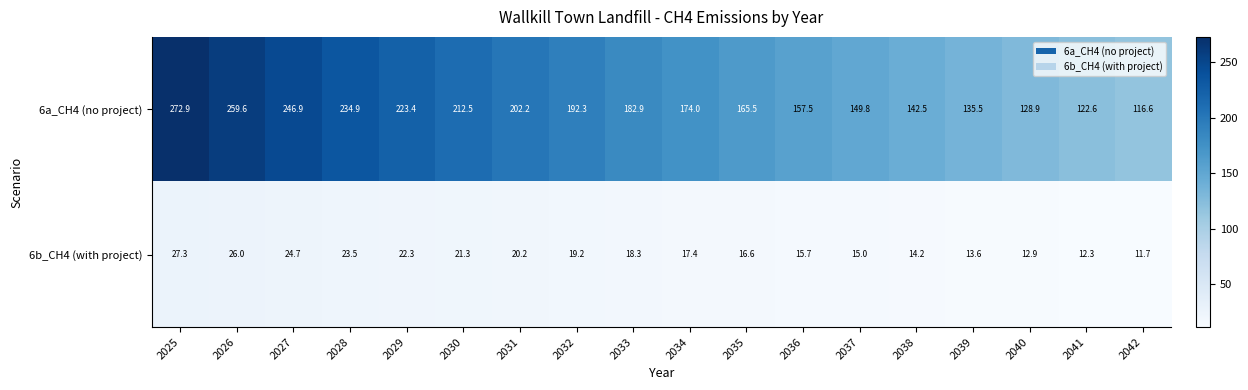

Which series changed the most between 2028 and 2033?

6a_CH4 (no project)